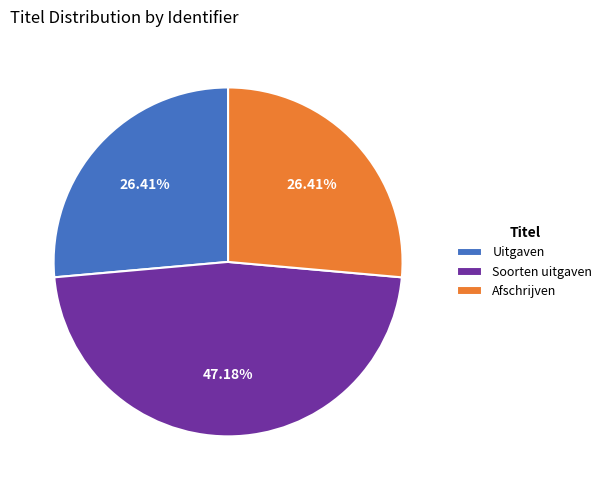

Does Soorten uitgaven represent more than half of the total?

No